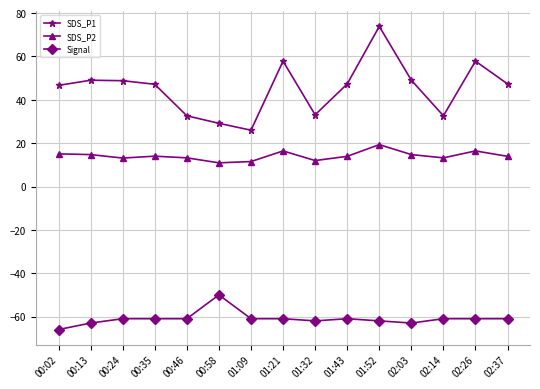

At which category is the sum across all series the highest?

01:52